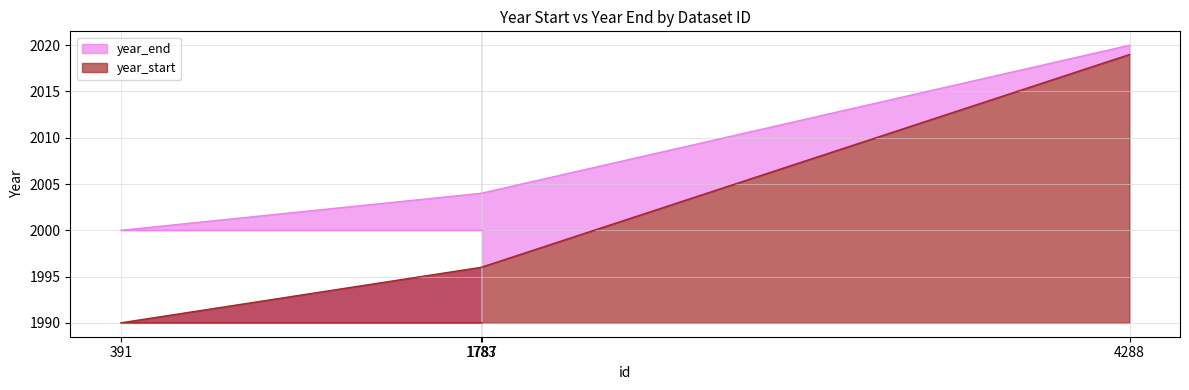

The year_end series shows 1023 at 1783. True or false?

False